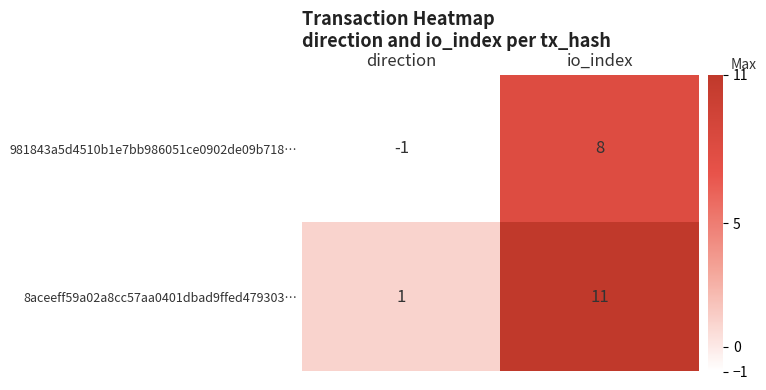

Is it true that 981843a5d4510b1e7bb986051ce0902de09b718… equals 8 at io_index?

True